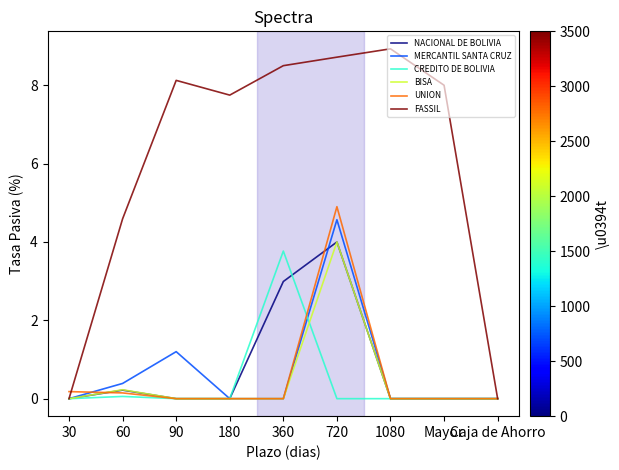

What are all the series names shown in the legend?

NACIONAL DE BOLIVIA, MERCANTIL SANTA CRUZ, CREDITO DE BOLIVIA, BISA, UNION, FASSIL